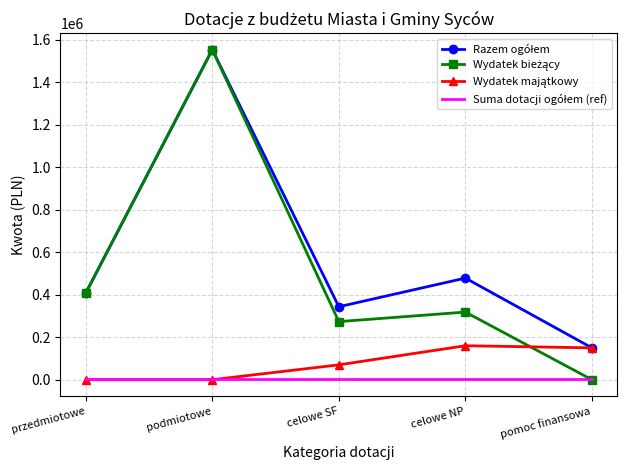

Which category has the highest value across all series?

podmiotowe